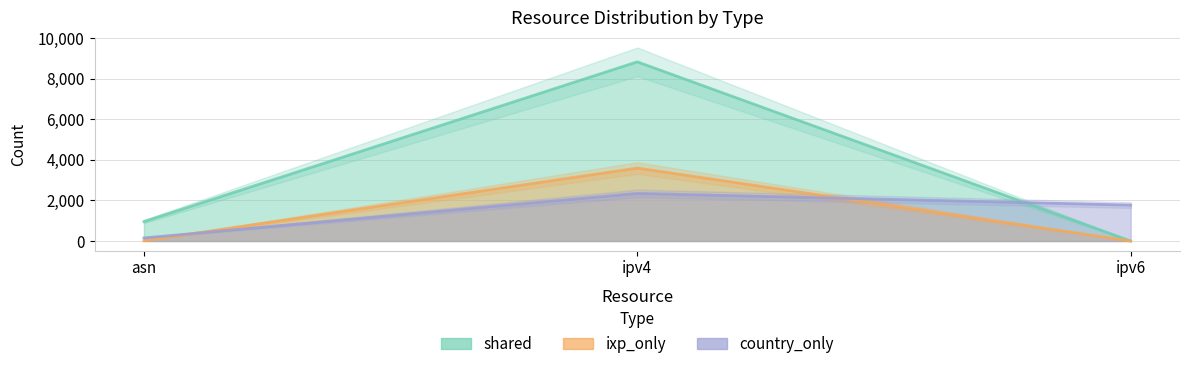

List the labels in order of shared value, largest first.

ipv4, asn, ipv6